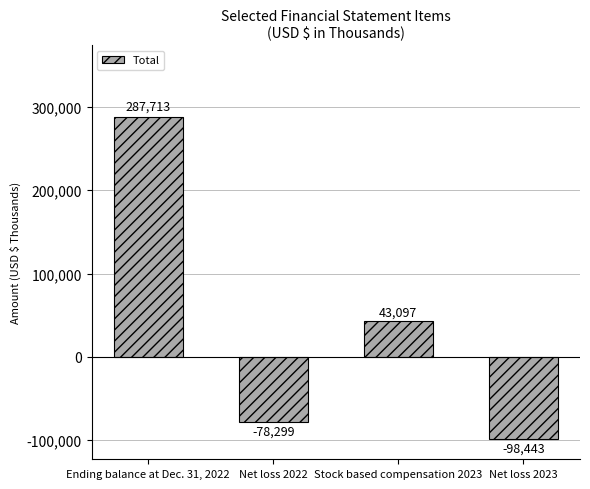

How many series are shown in this chart?

1